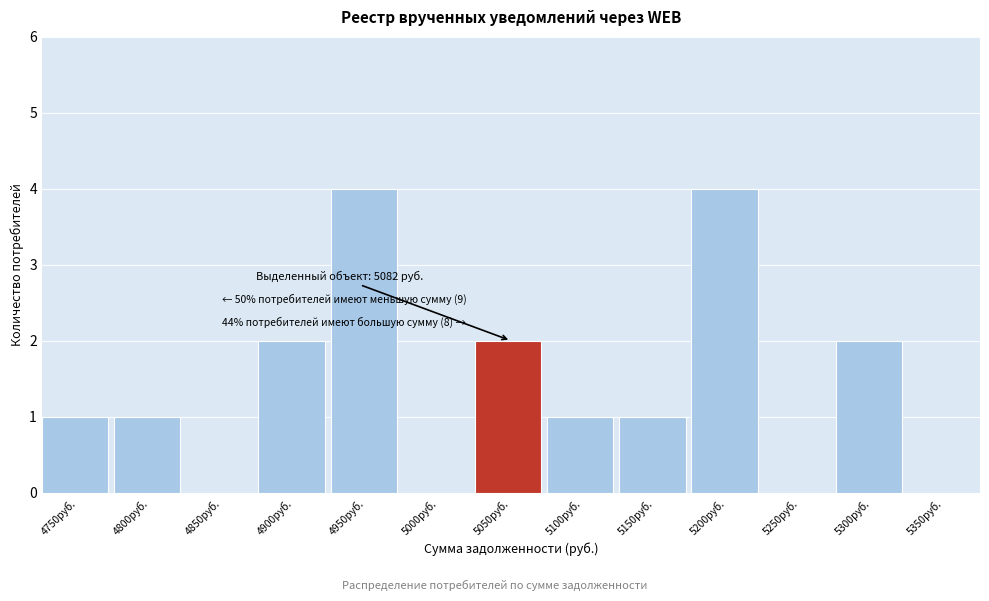

Reading left to right, transcribe all the data shown in this chart.

4750руб.=1	4800руб.=1	4850руб.=0	4900руб.=2	4950руб.=4	5000руб.=0	5050руб.=2	5100руб.=1	5150руб.=1	5200руб.=4	5250руб.=0	5300руб.=2	5350руб.=0